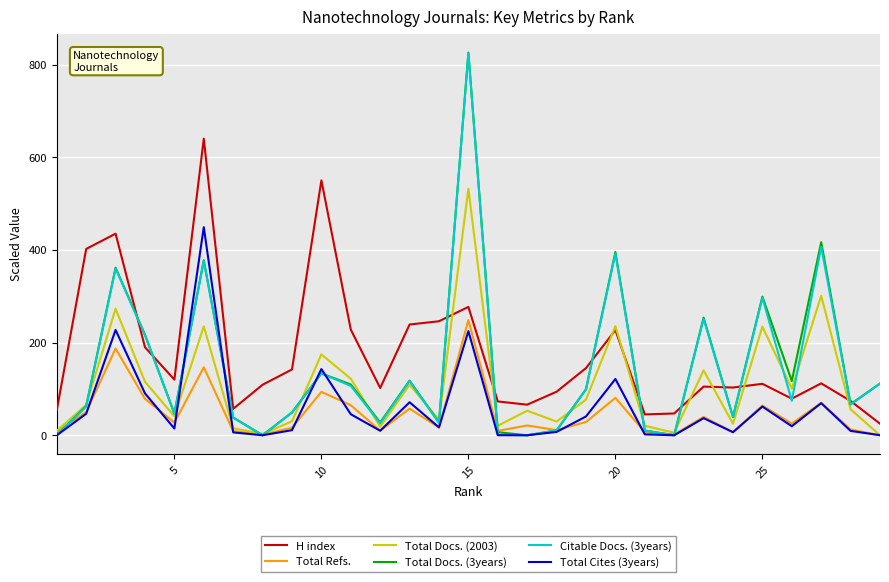

How many lines are shown in the chart?

6